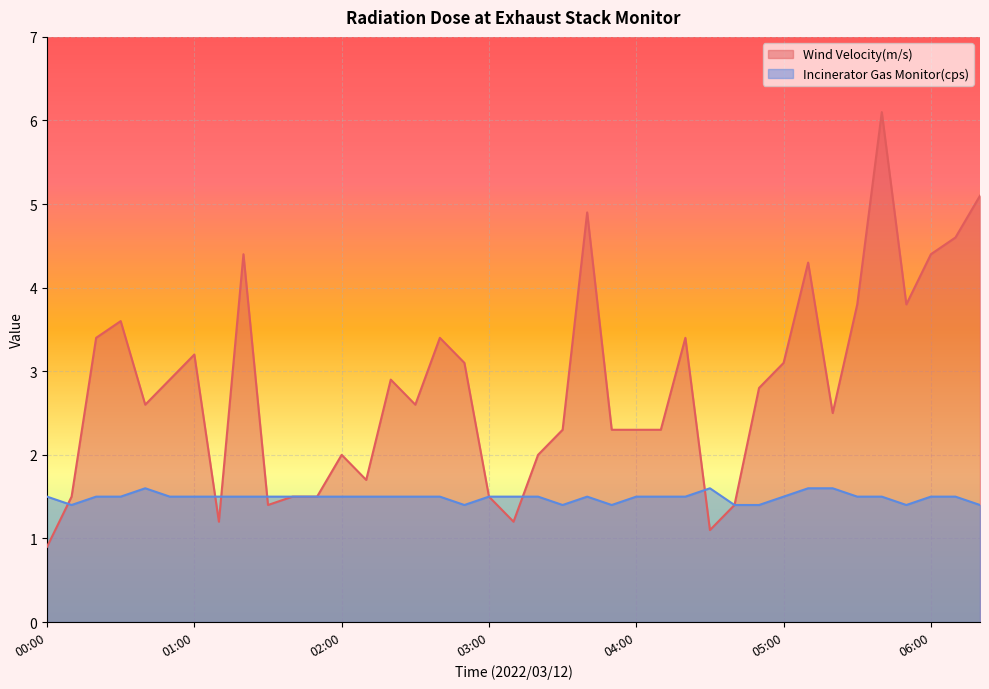

What is the approximate value of Wind Velocity(m/s) at 00:10?

1.5